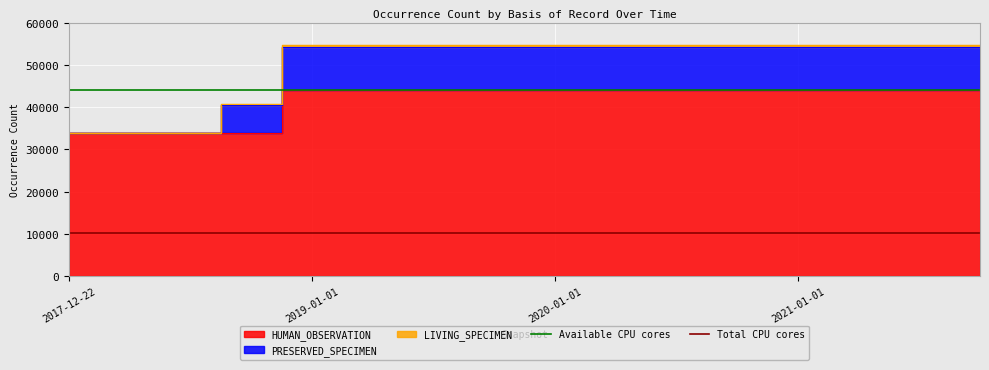

The Total CPU cores series shows 14352 at 2017-12-22. True or false?

False